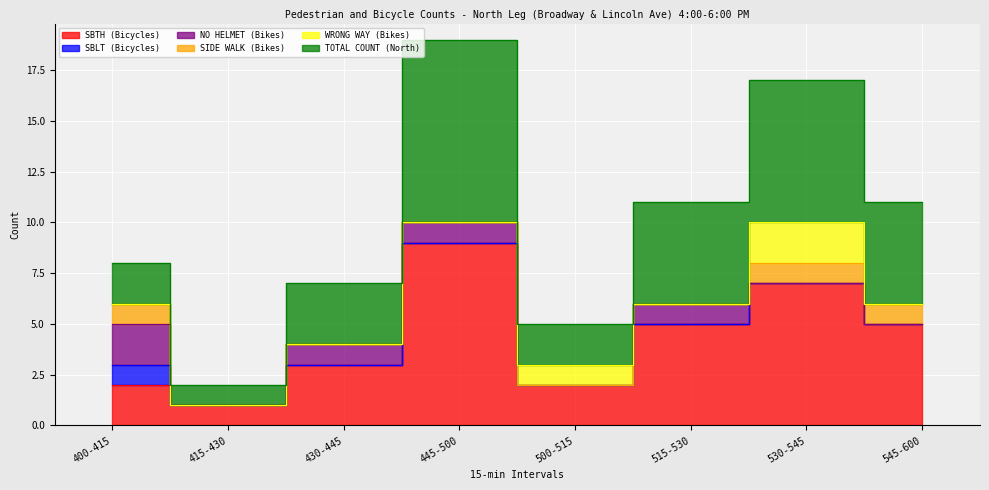

Rank the categories by SIDE WALK (Bikes) value from highest to lowest.

400-415, 530-545, 545-600, 415-430, 430-445, 445-500, 500-515, 515-530